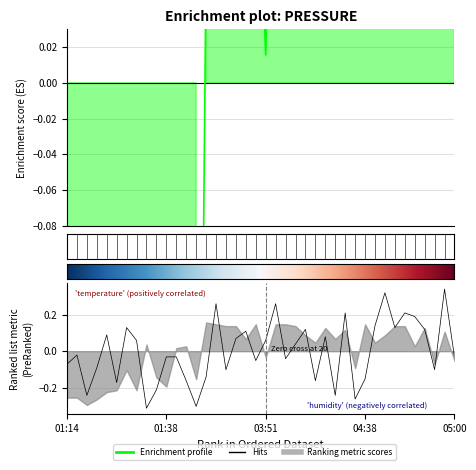

True or false: pressure has a value of 0.1 at 26.

False